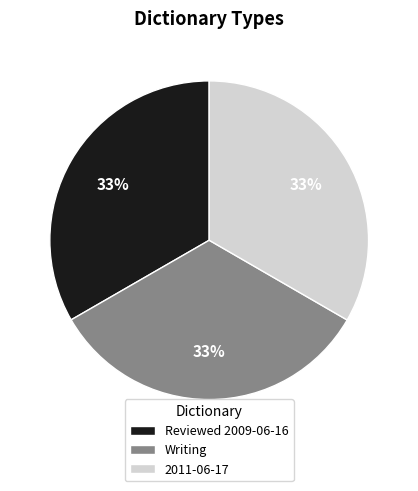

To the nearest percent, what is the average slice percentage?

33%